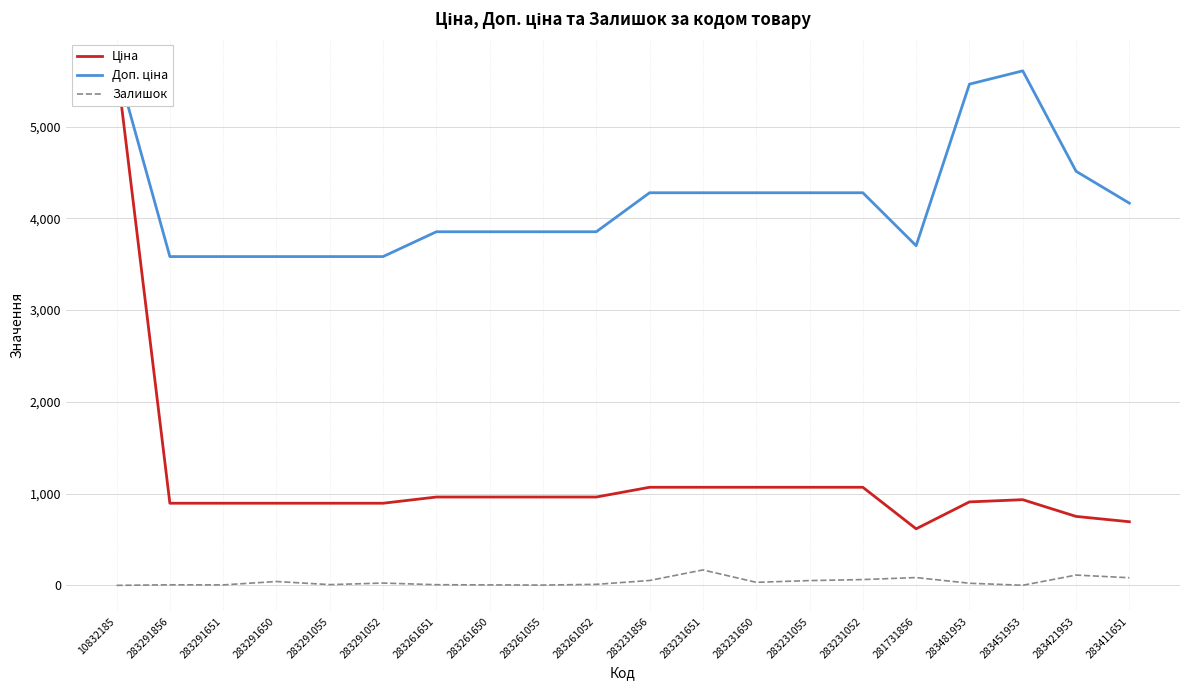

Count the number of categories in the chart.

20